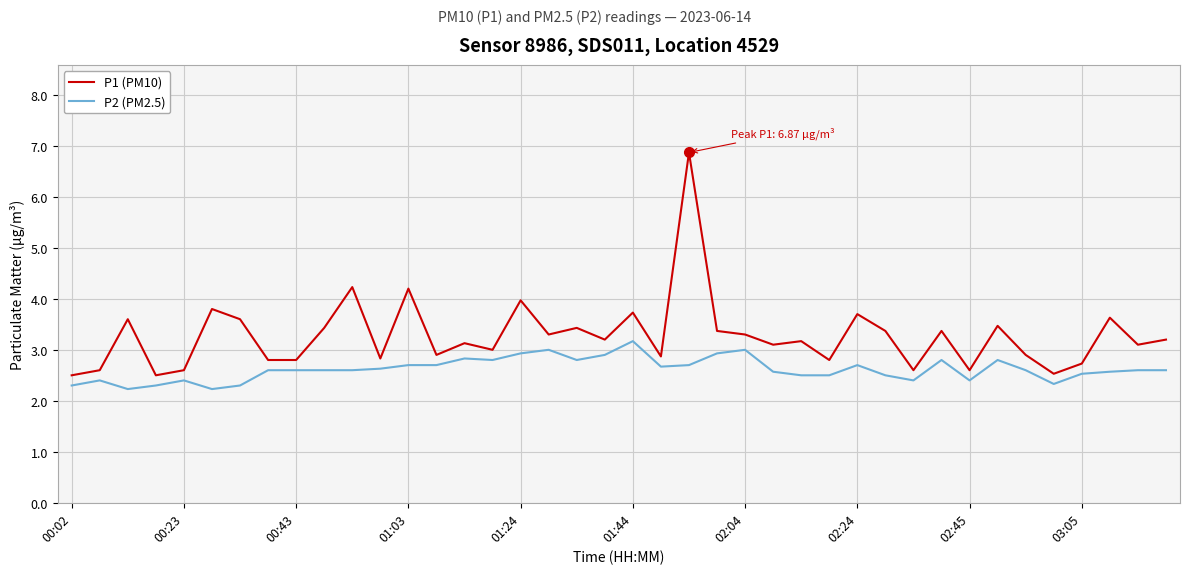

Which series has the largest range (max minus min)?

P1 (PM10)